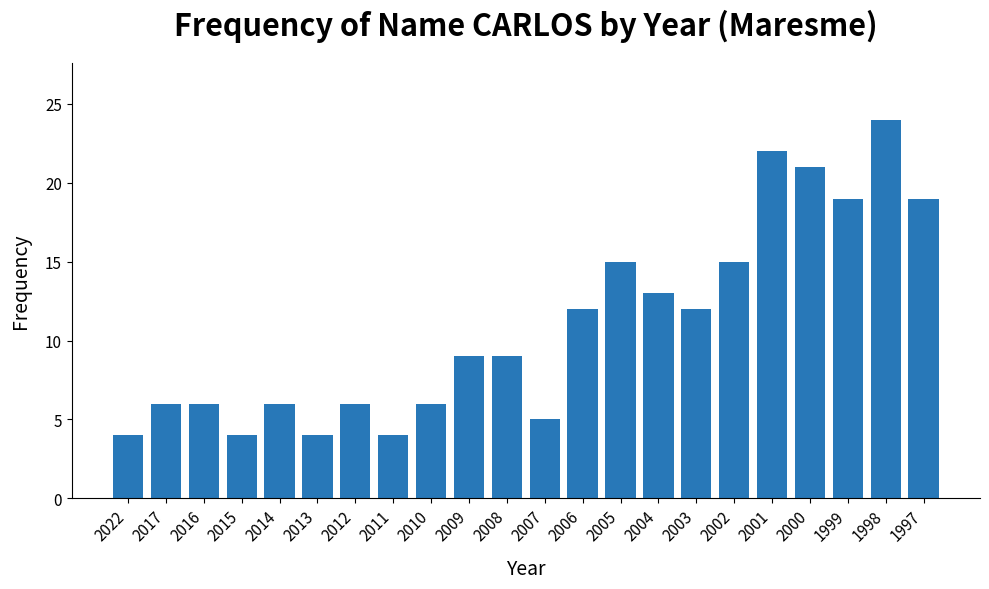

Reading left to right, what are all the values shown in this chart?

2022=4	2017=6	2016=6	2015=4	2014=6	2013=4	2012=6	2011=4	2010=6	2009=9	2008=9	2007=5	2006=12	2005=15	2004=13	2003=12	2002=15	2001=22	2000=21	1999=19	1998=24	1997=19